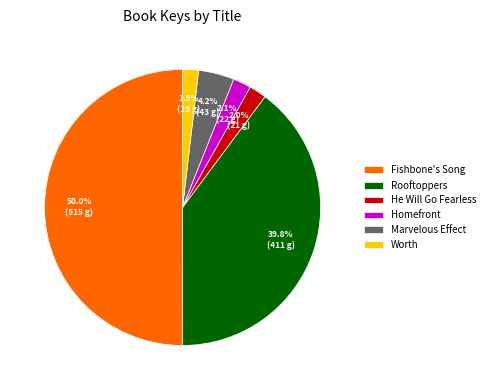

To the nearest percent, what percentage of the pie is Worth?

2%